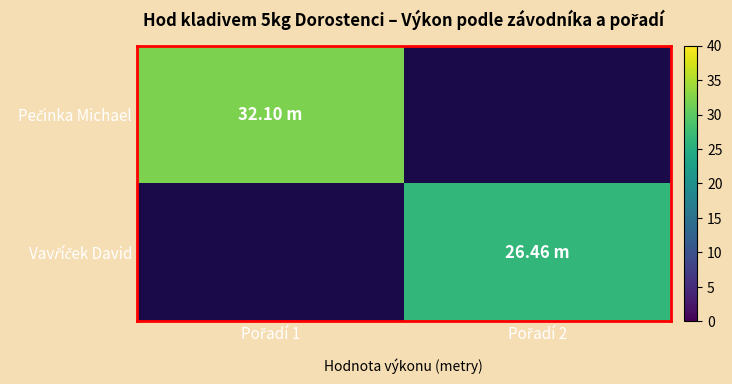

At how many categories does at least one series exceed 28?

1